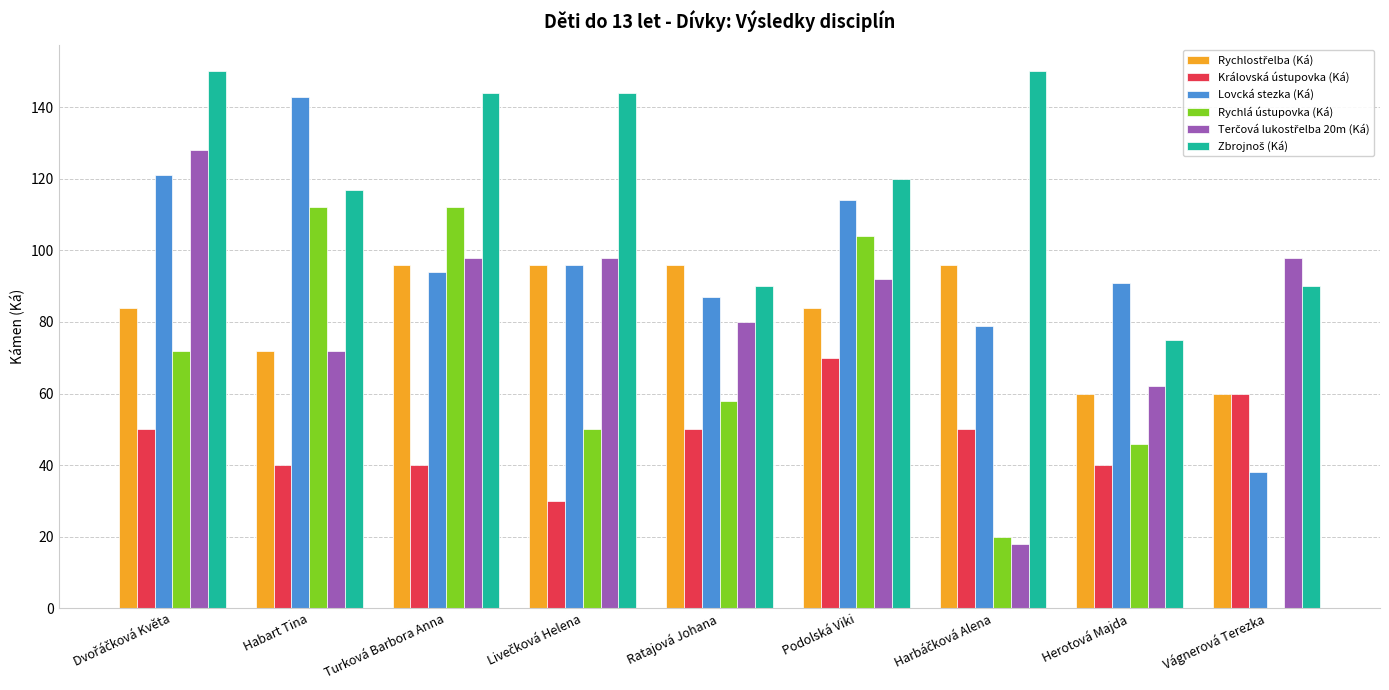

How many groups of bars are there?

9